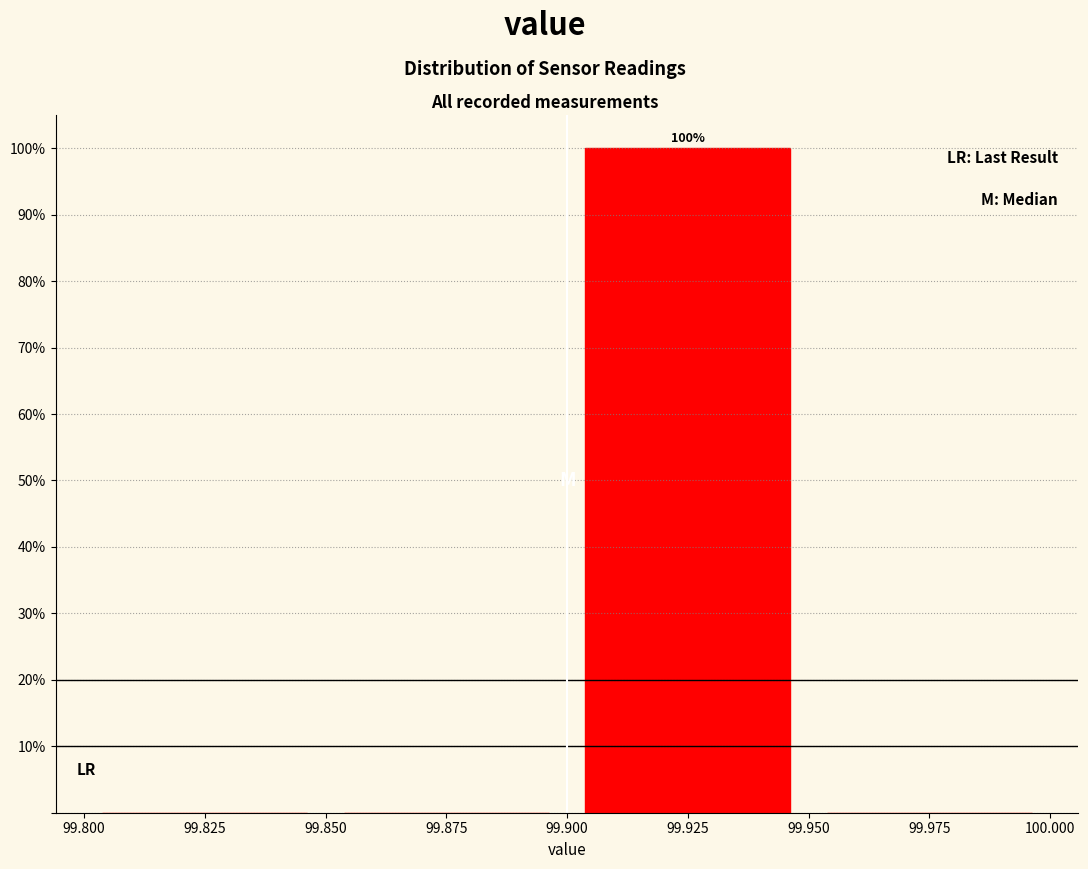

Which range on the x-axis has the tallest bar?

99.900 to 99.950